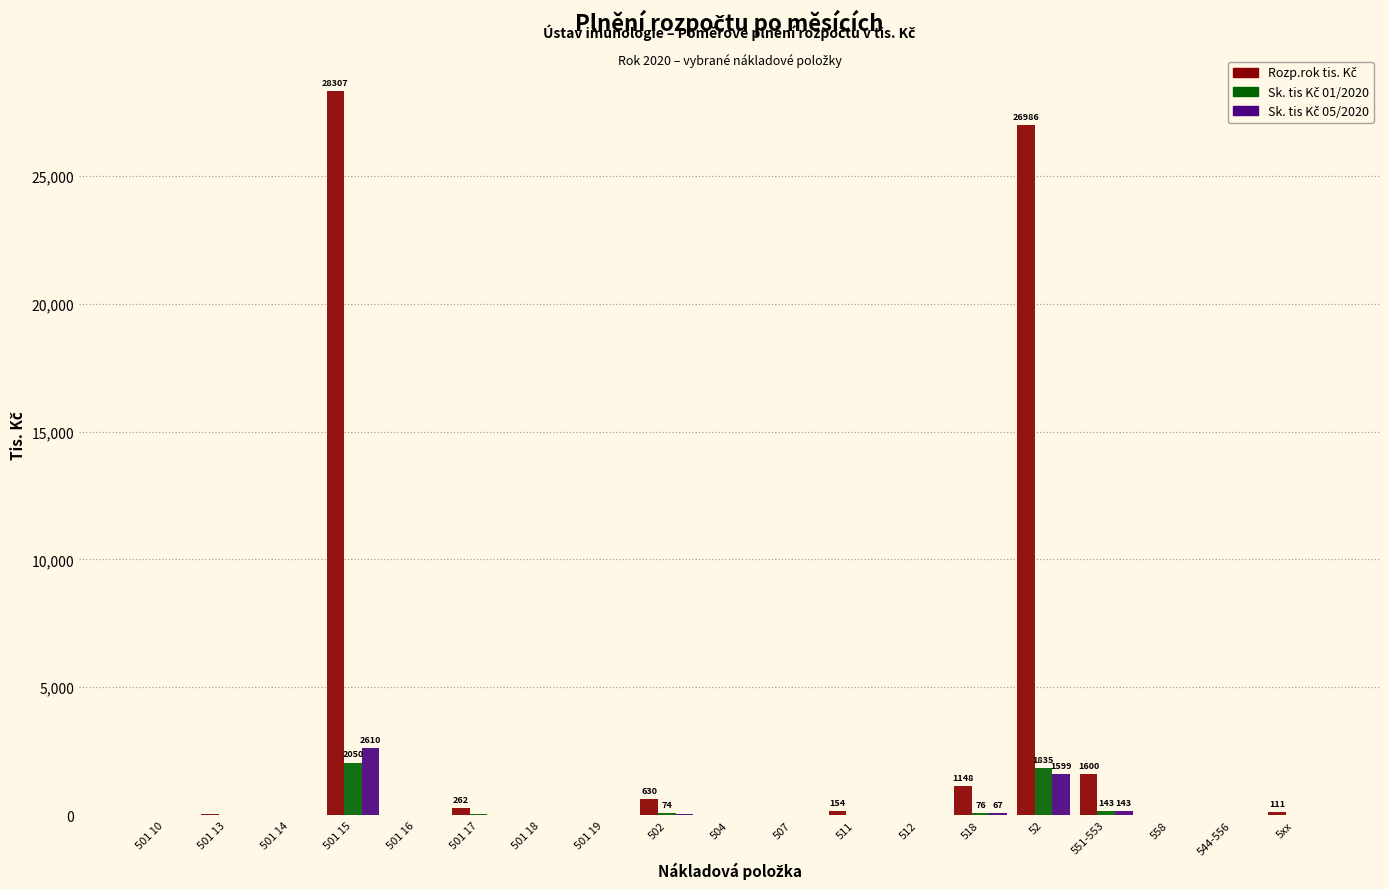

What is the greatest value displayed?

28307.0